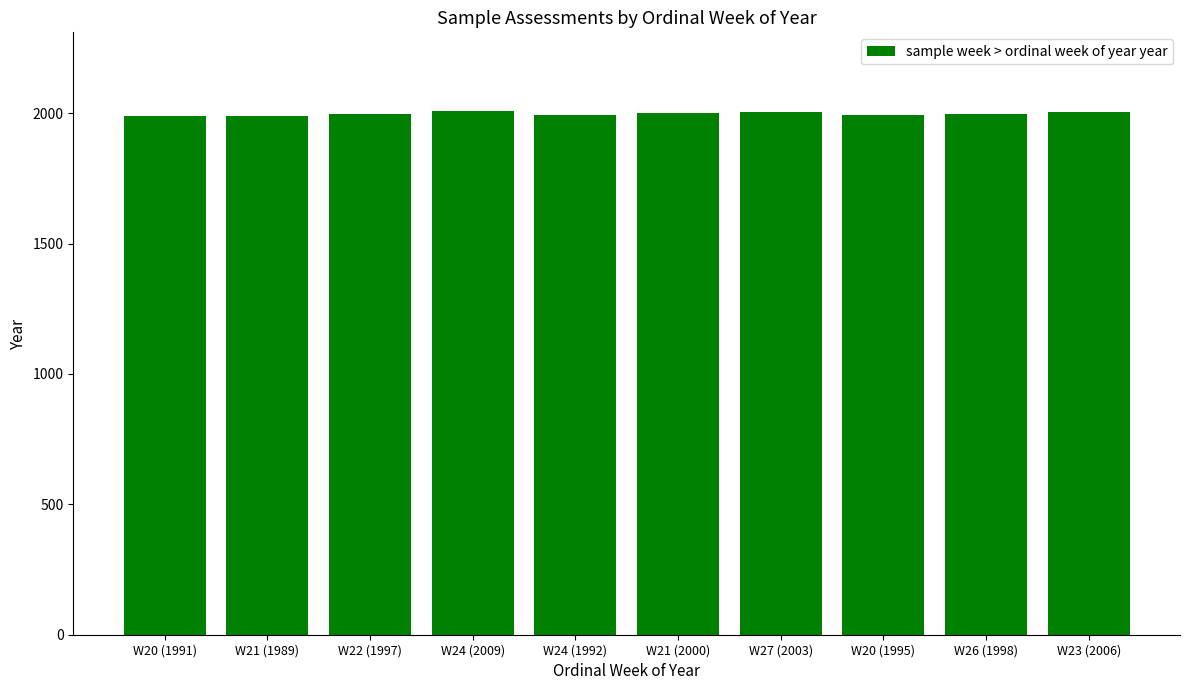

What is the label of the 8th bar from the right?

W22 (1997)